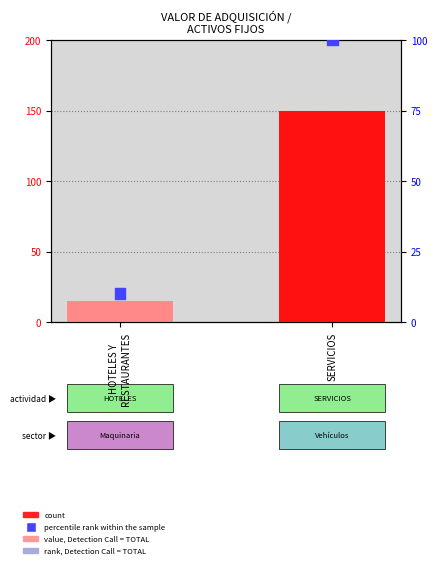

What are all the series names shown in the legend?

count, percentile rank within the sample